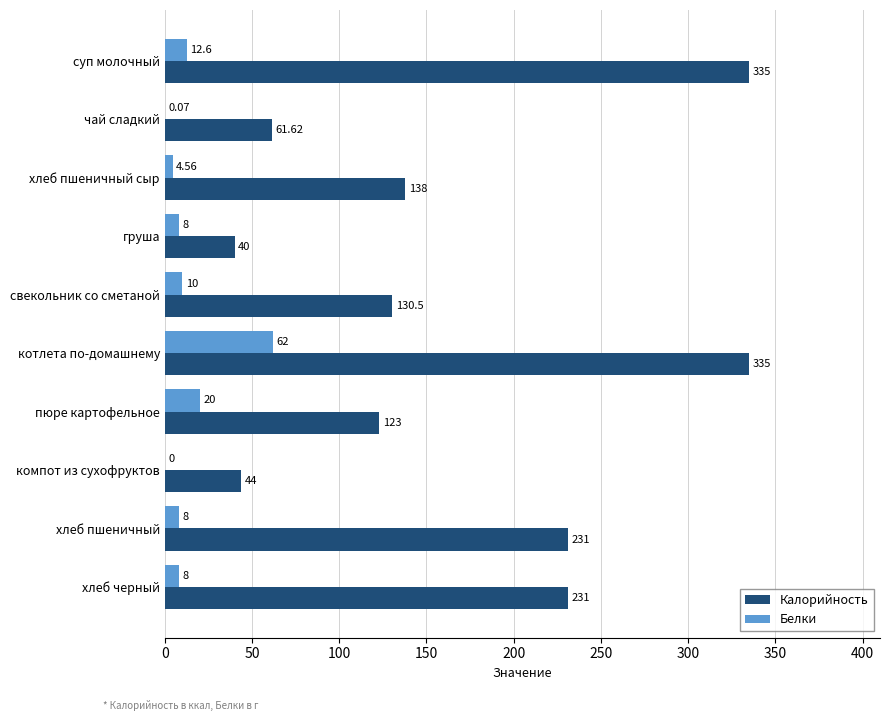

Which series has the largest total across all categories?

Калорийность